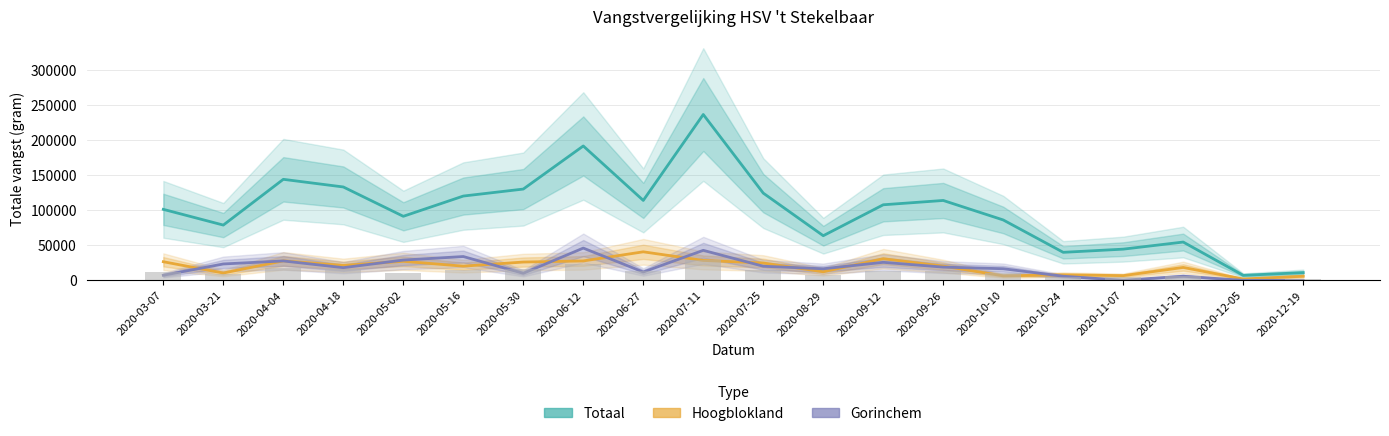

Reading left to right, list all the values displayed in this chart.

Totaal: 2020-03-07=101119	2020-03-21=78720	2020-04-04=143888	2020-04-18=133001	2020-05-02=91212	2020-05-16=120059	2020-05-30=130004	2020-06-12=191389	2020-06-27=113841	2020-07-11=236219	2020-07-25=124227	2020-08-29=63576	2020-09-12=107633	2020-09-26=113777	2020-10-10=86012	2020-10-24=39909	2020-11-07=44445	2020-11-21=54548	2020-12-05=7112	2020-12-19=10985
Hoogblokland: 2020-03-07=26522	2020-03-21=10426	2020-04-04=27751	2020-04-18=21319	2020-05-02=27126	2020-05-16=20210	2020-05-30=26069	2020-06-12=27644	2020-06-27=40636	2020-07-11=28356	2020-07-25=24689	2020-08-29=12218	2020-09-12=30843	2020-09-26=20263	2020-10-10=6378	2020-10-24=7868	2020-11-07=6706	2020-11-21=18373	2020-12-05=1943	2020-12-19=5868
Gorinchem: 2020-03-07=7254	2020-03-21=23338	2020-04-04=27636	2020-04-18=18059	2020-05-02=28884	2020-05-16=33918	2020-05-30=10023	2020-06-12=45955	2020-06-27=11867	2020-07-11=42748	2020-07-25=20080	2020-08-29=16479	2020-09-12=25684	2020-09-26=18840	2020-10-10=16553	2020-10-24=5851	2020-11-07=155	2020-11-21=5873	2020-12-05=0	2020-12-19=0